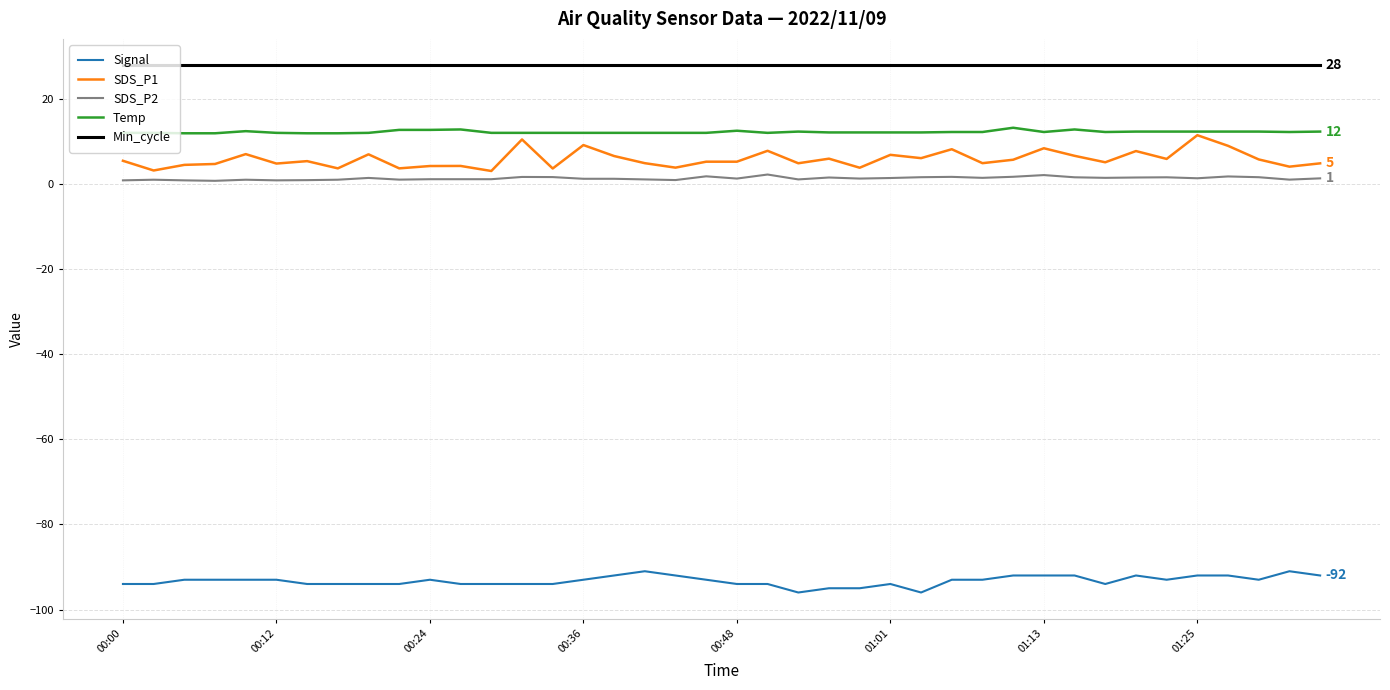

True or false: SDS_P2 and Temp intersect in this chart.

False